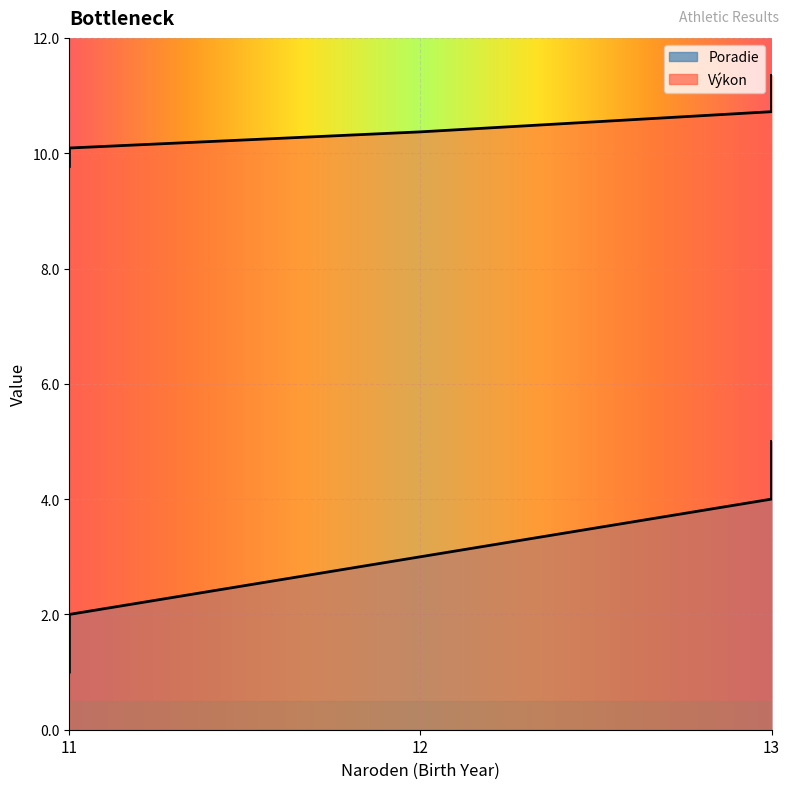

The Poradie series shows 5.0 at 13. True or false?

True